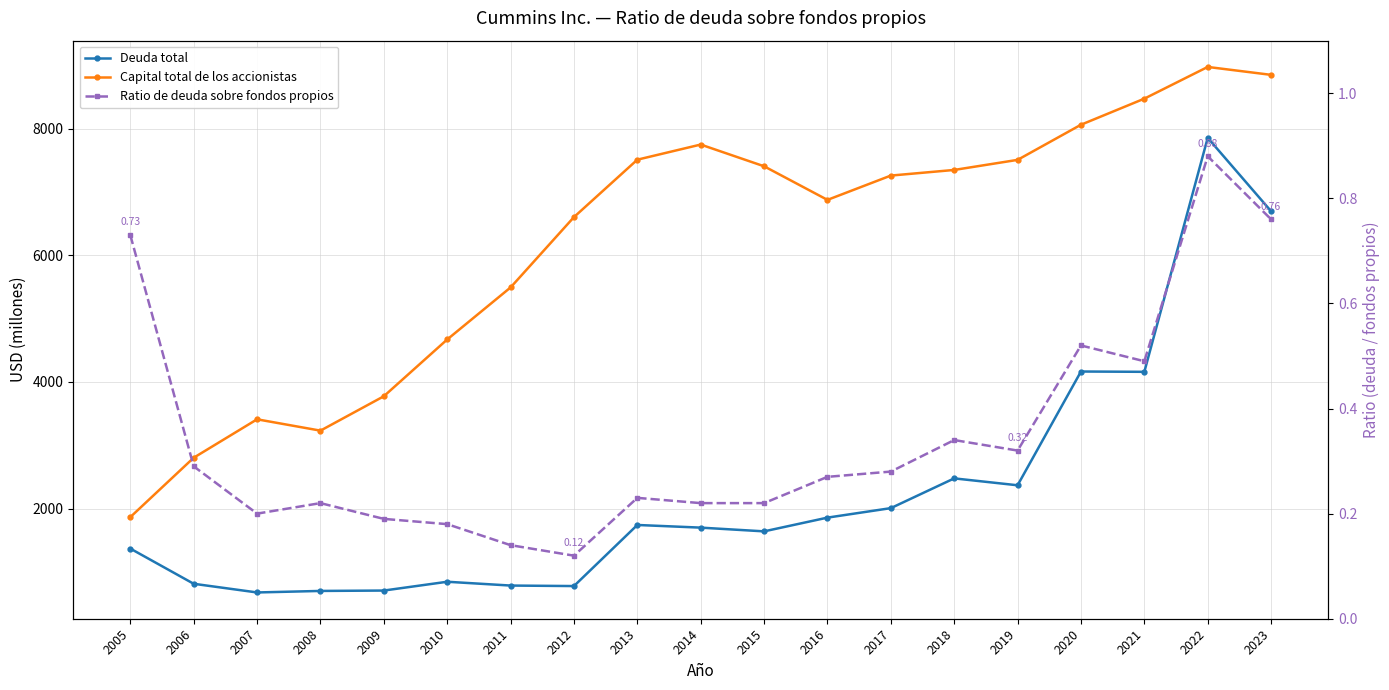

Rank the series by their maximum value, from lowest to highest.

Ratio de deuda sobre fondos propios, Deuda total, Capital total de los accionistas